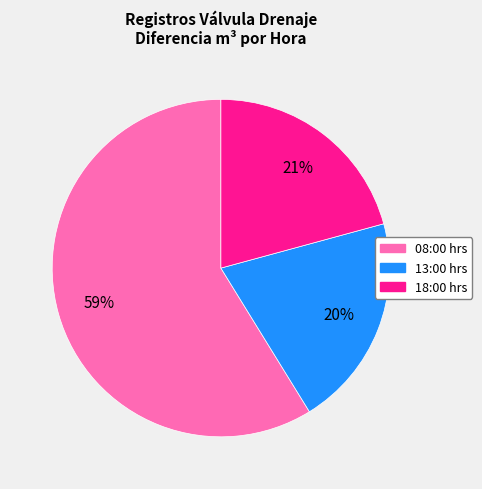

Which category has the biggest portion of the pie?

08:00 hrs